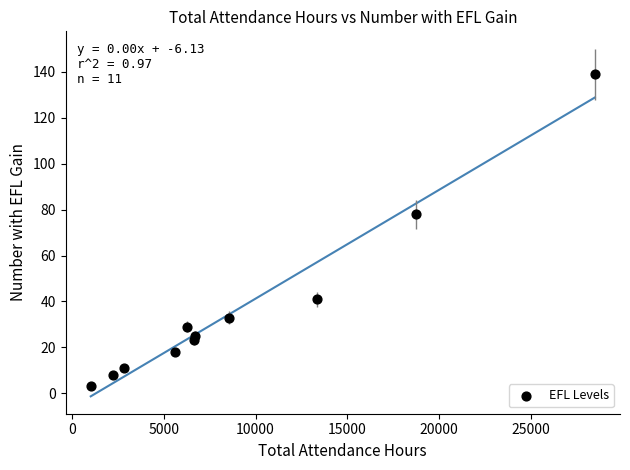

What Y value in the scatter plot is closest to 71?

78